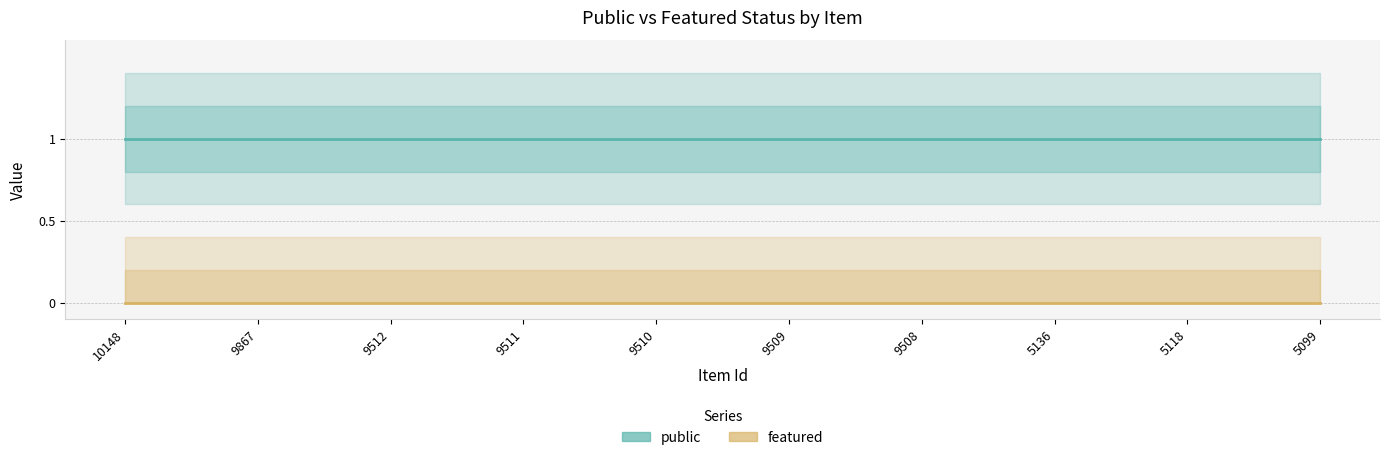

The value of public at 9510 is 1. True or false?

True